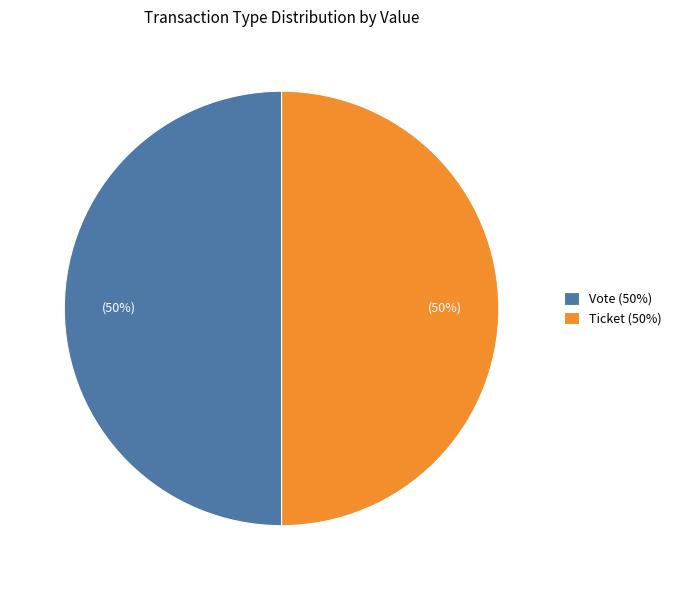

To the nearest percent, what portion does Ticket (50%) represent?

50%